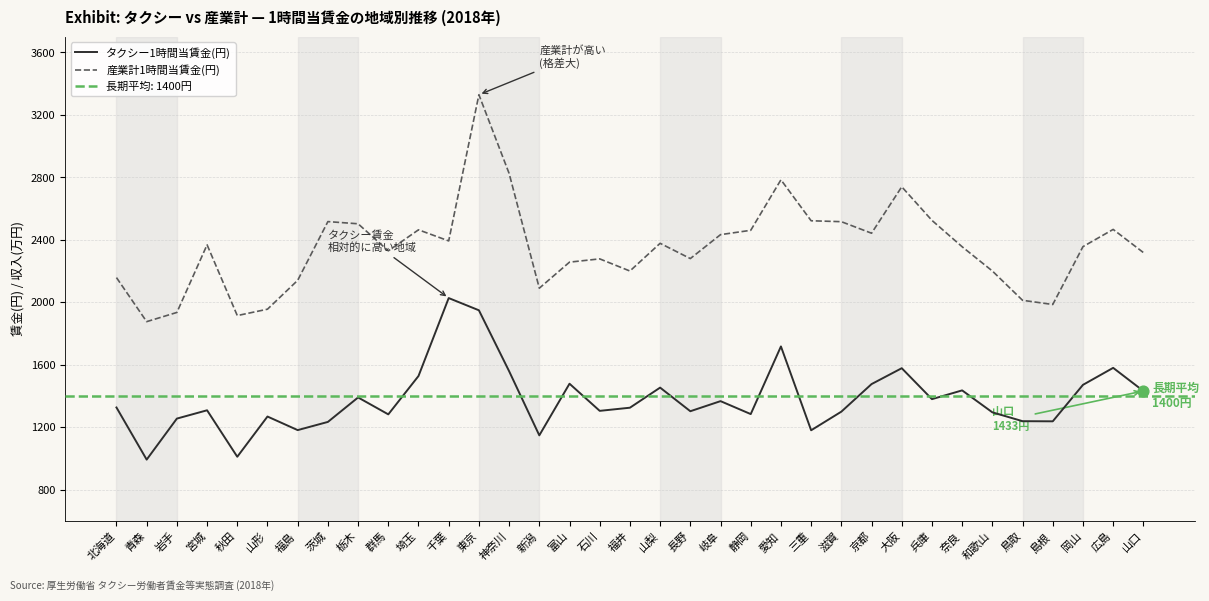

Which series contains the lowest Y value?

タクシー1時間当賃金(円)